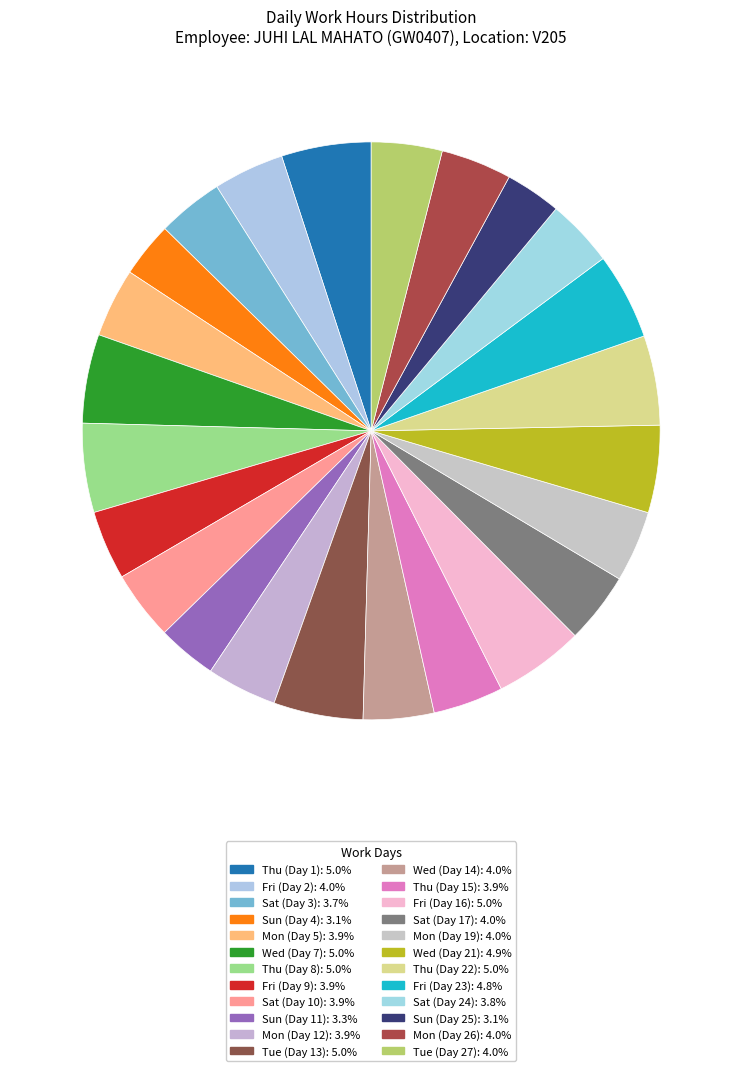

True or false: Sat (Day 3) accounts for 4% of the total.

True